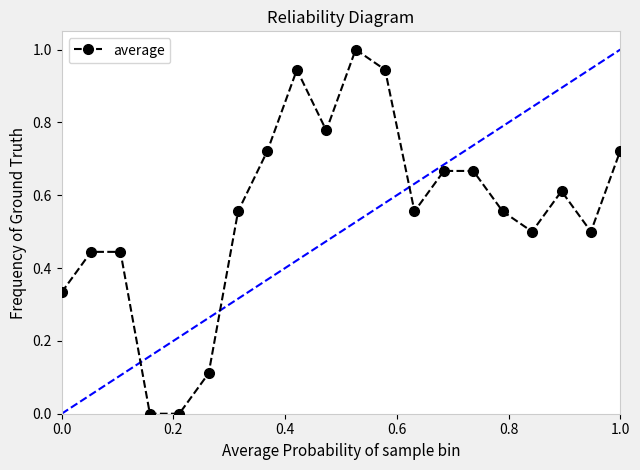

What is the value of the 11th point from the left?

1.0